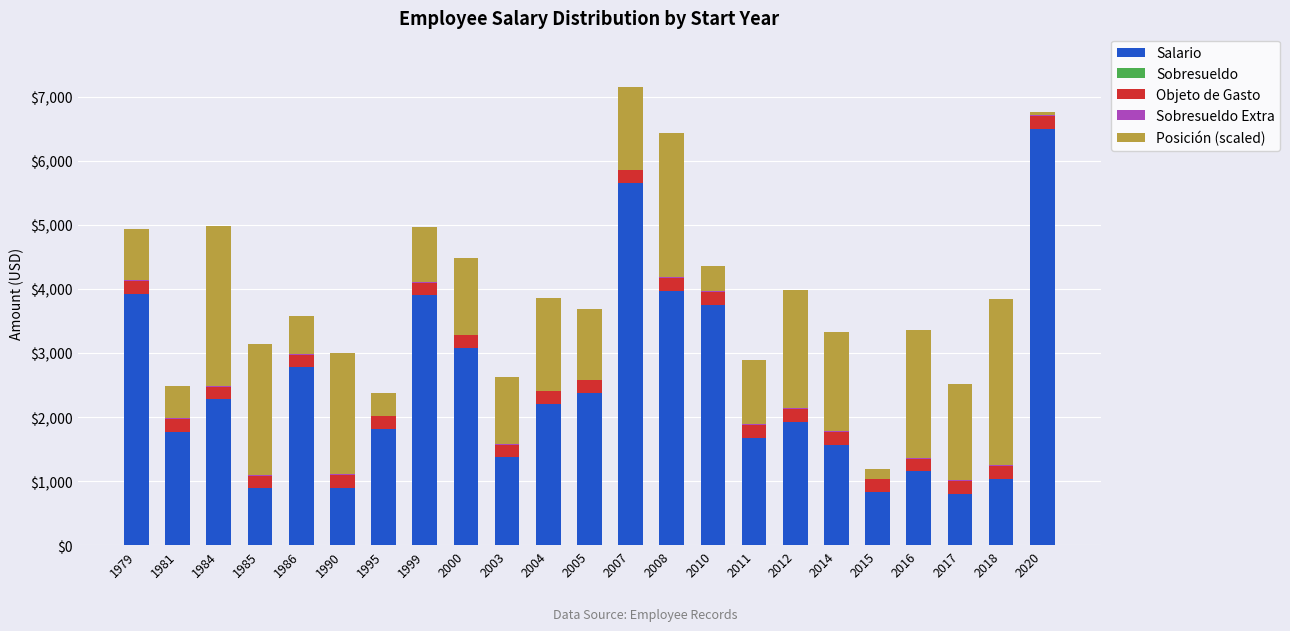

Count the number of data series in this chart.

4